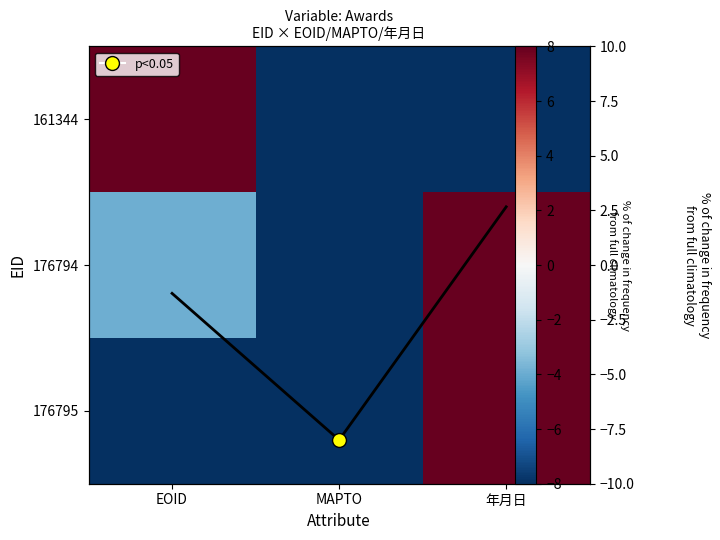

Between 年月日 and MAPTO, which is larger?

年月日